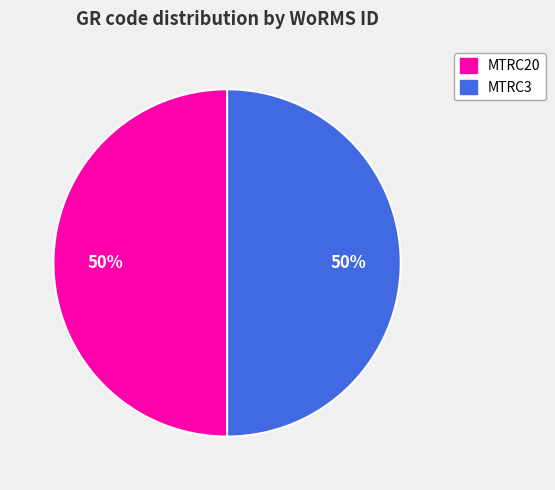

Count the number of slices in the pie.

2